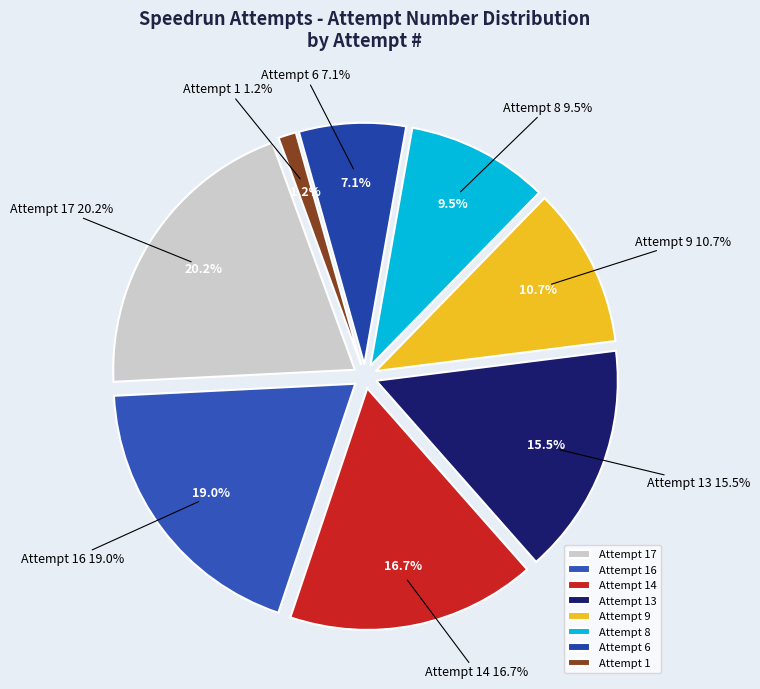

What is the change in value from Attempt 14 to Attempt 1?

-13